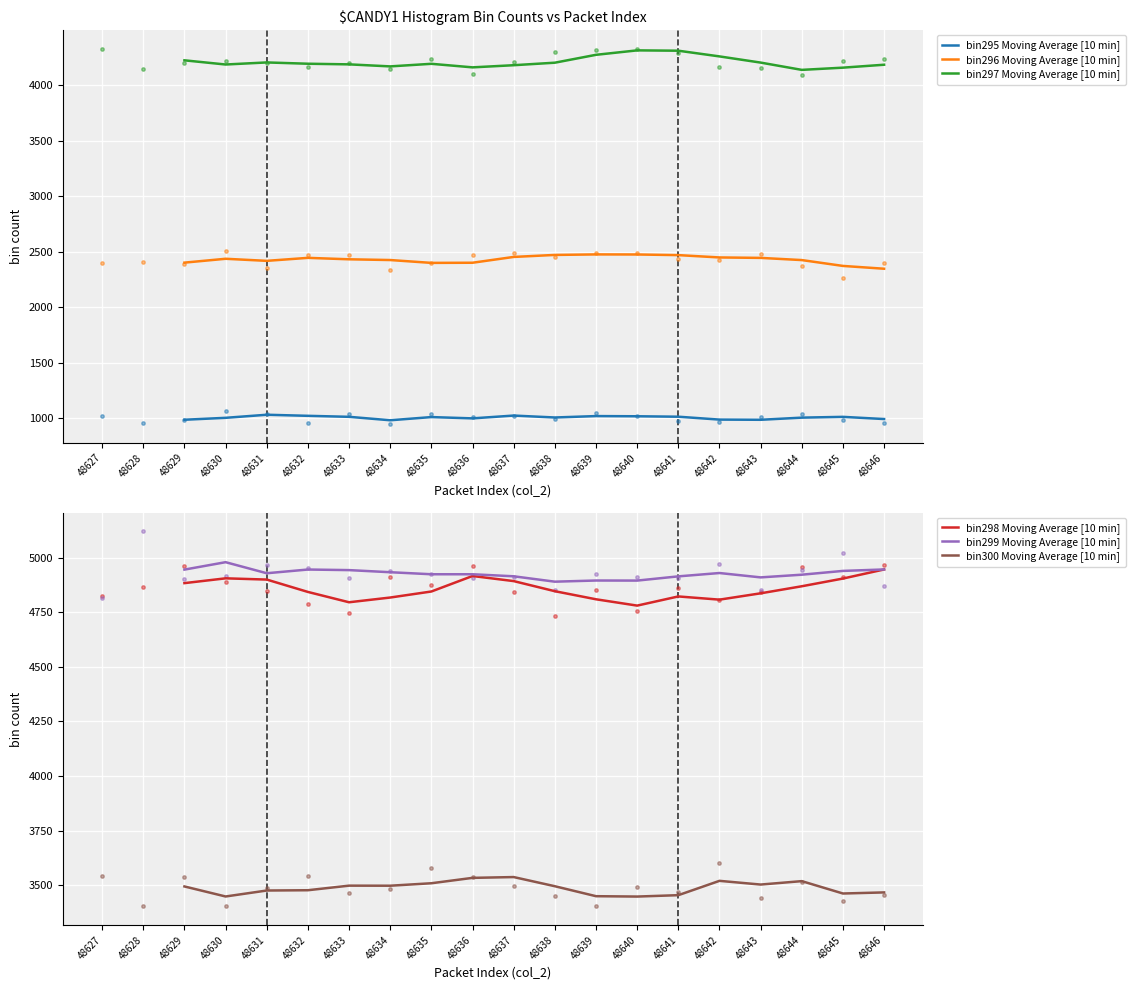

Is the value of bin299 Moving Average [10 min] at 48638 greater than the value of bin300 Moving Average [10 min] at 48629?

Yes